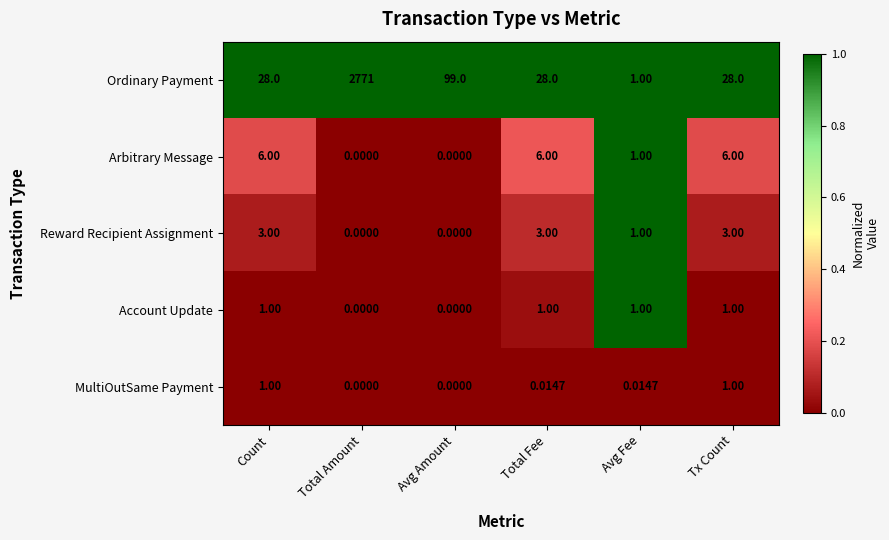

At which label is Arbitrary Message closest to 3?

Avg Fee